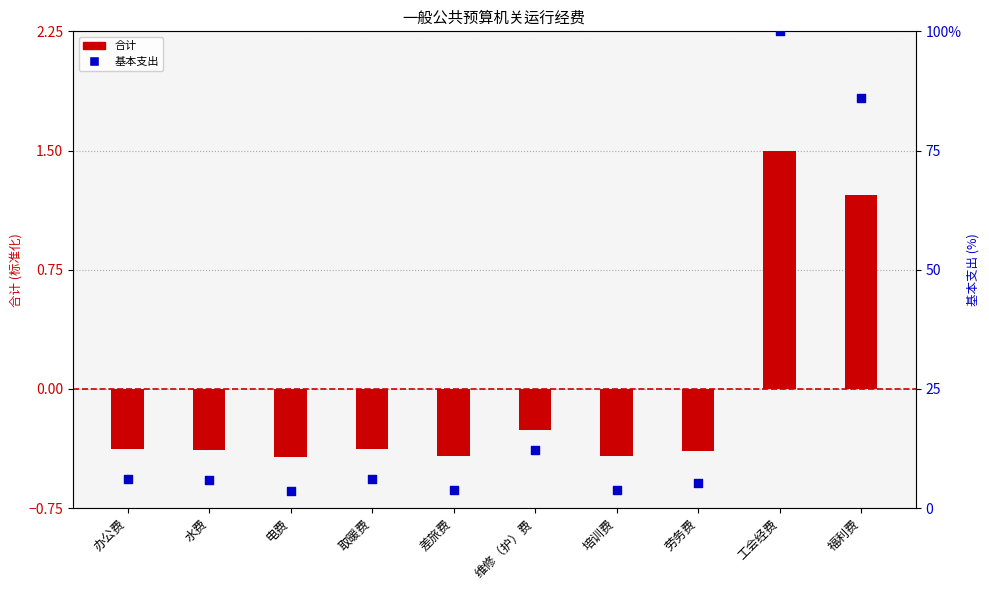

Which series reaches the maximum Y coordinate?

基本支出 (百分比)